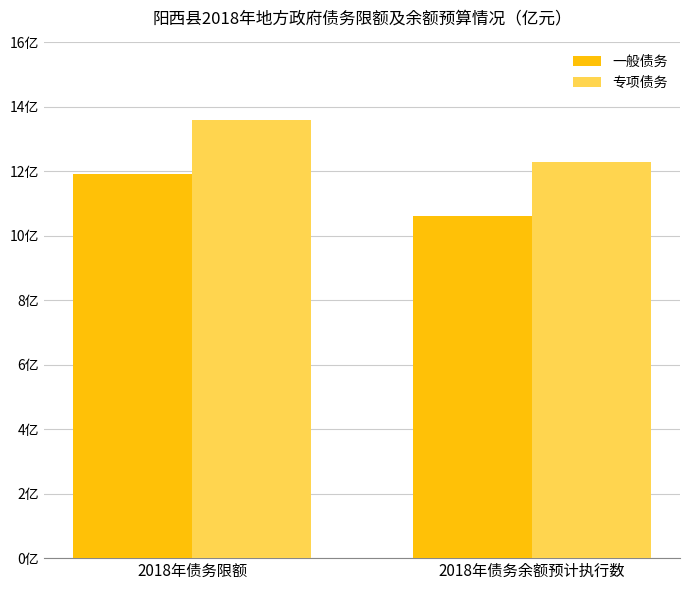

At 2018年债务余额预计执行数, list the series in order from smallest to largest.

一般债务, 专项债务